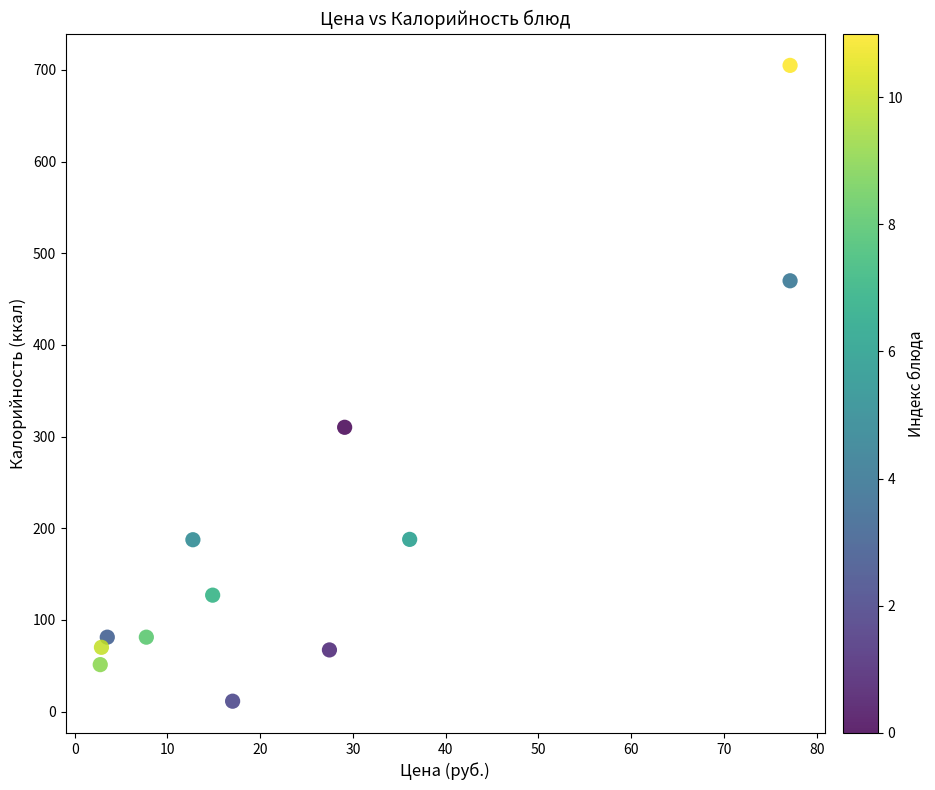

What Y value in the scatter plot is closest to 358?

310.2